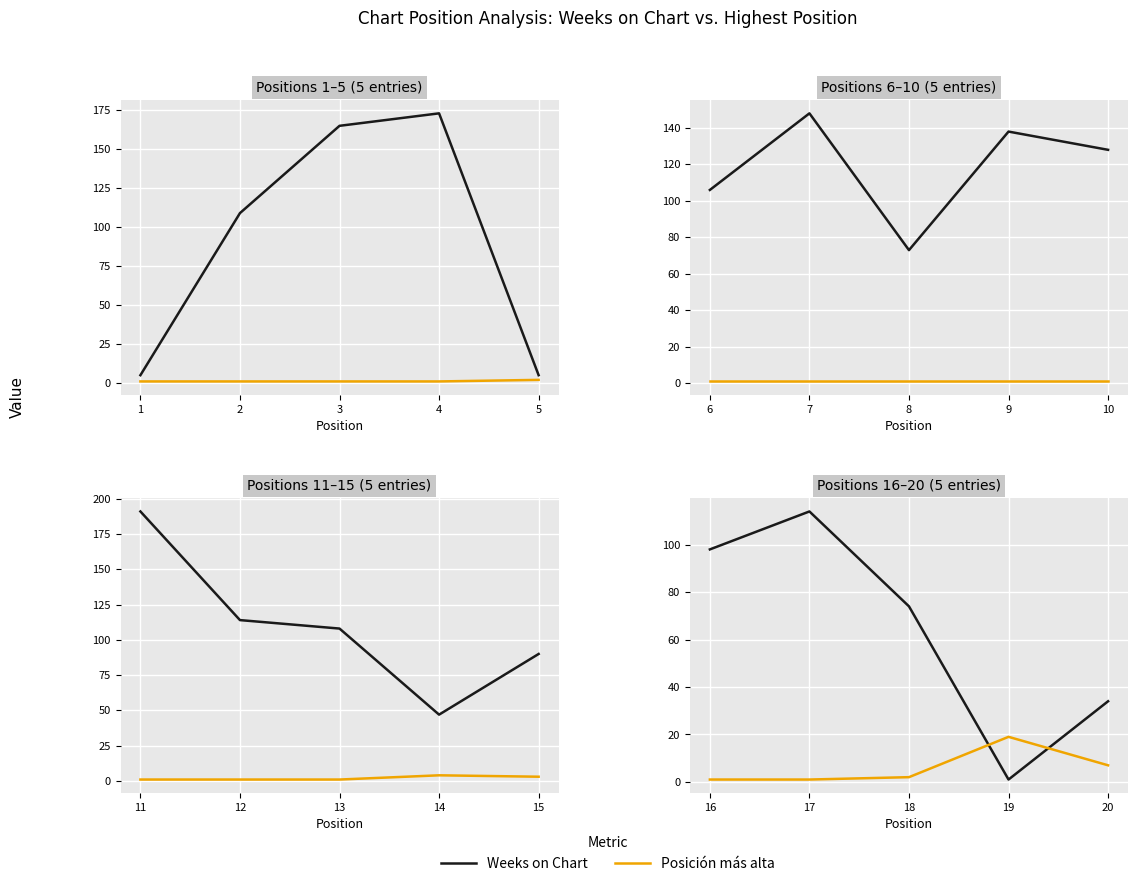

Does the chart display data point markers on the line(s)?

No